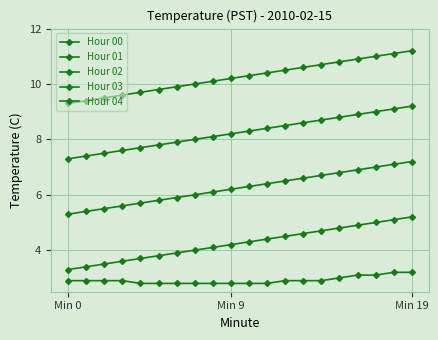

How many series are shown in this chart?

5